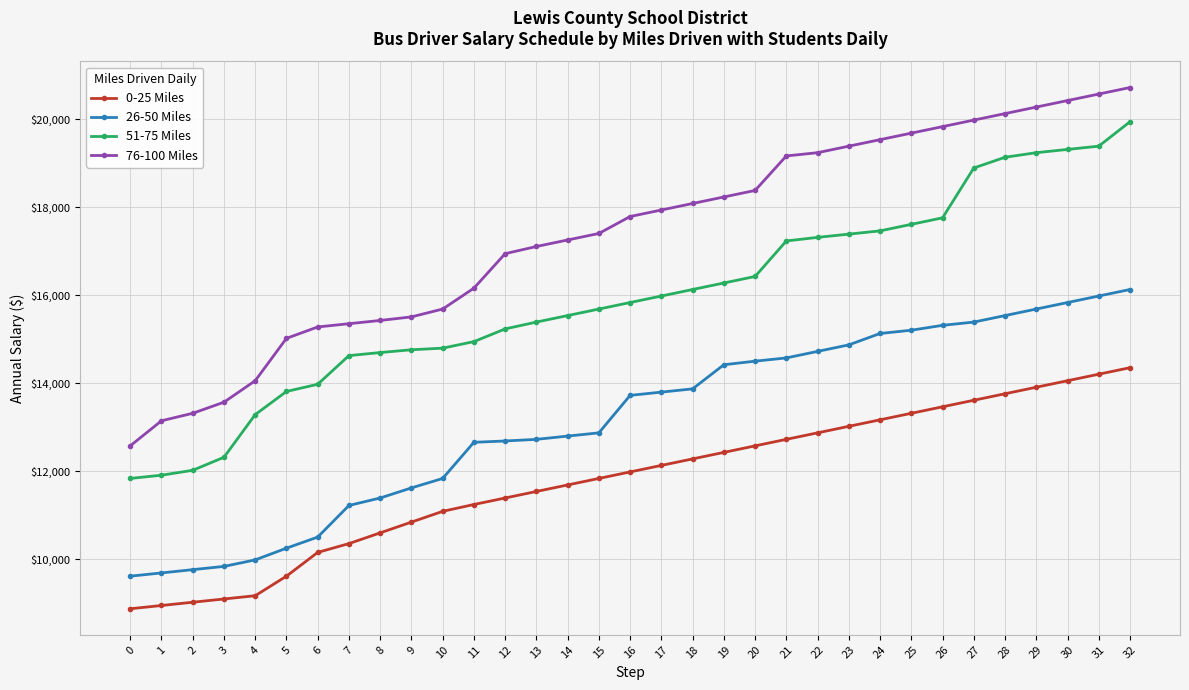

Which series has the largest total across all categories?

76-100 Miles